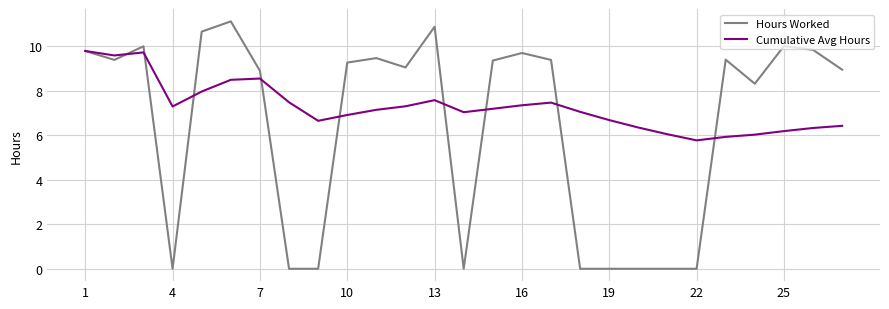

What is the greatest value displayed?

11.1